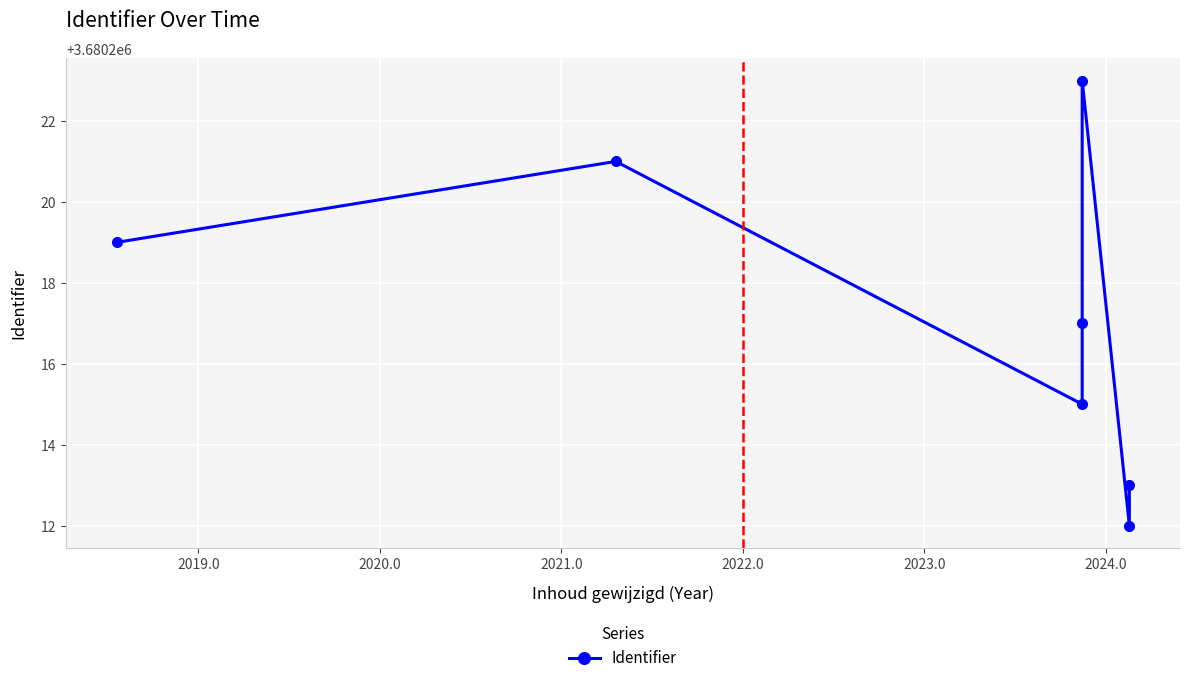

How many lines are shown in the chart?

1